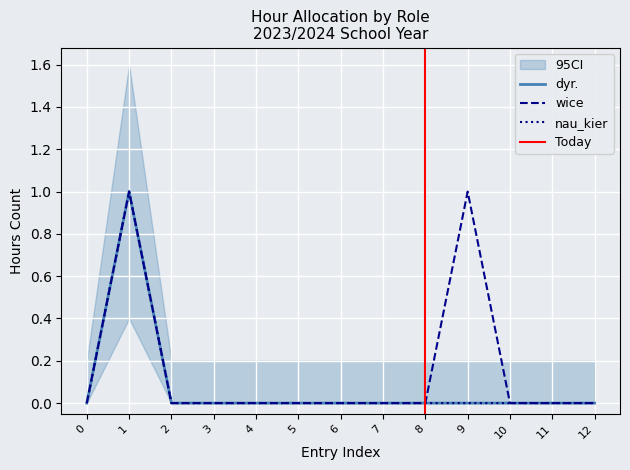

Rank the series by their maximum value, from highest to lowest.

dyr., wice, nau_kier